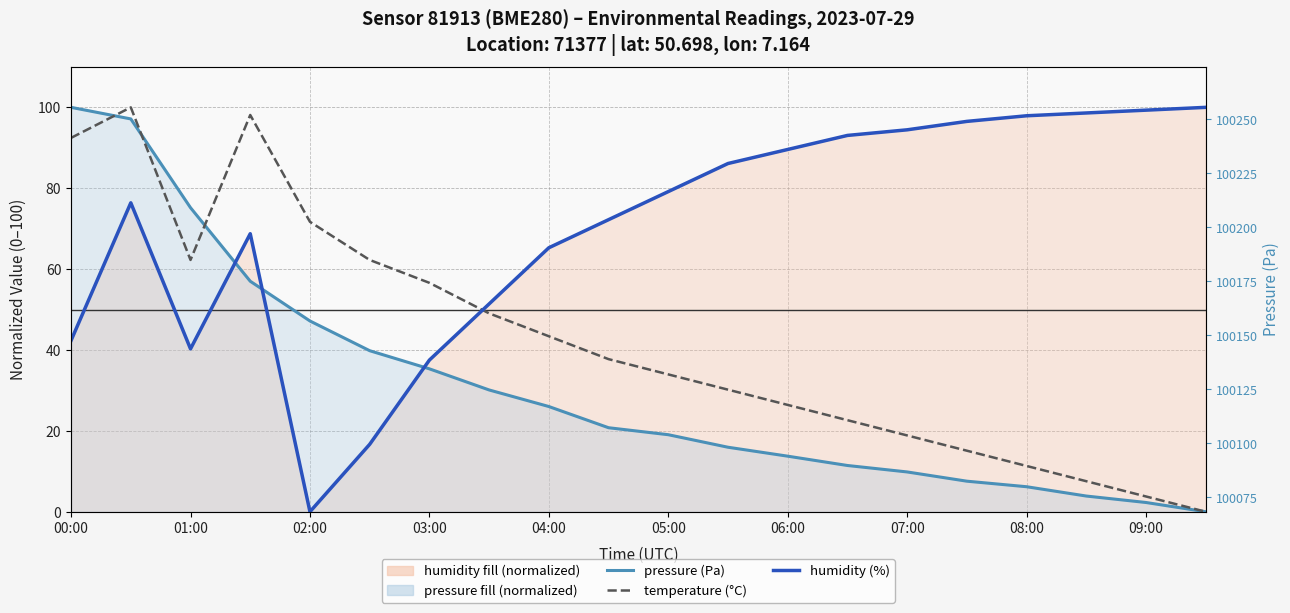

Is it true that humidity (%) equals 99.3 at 09:00?

True